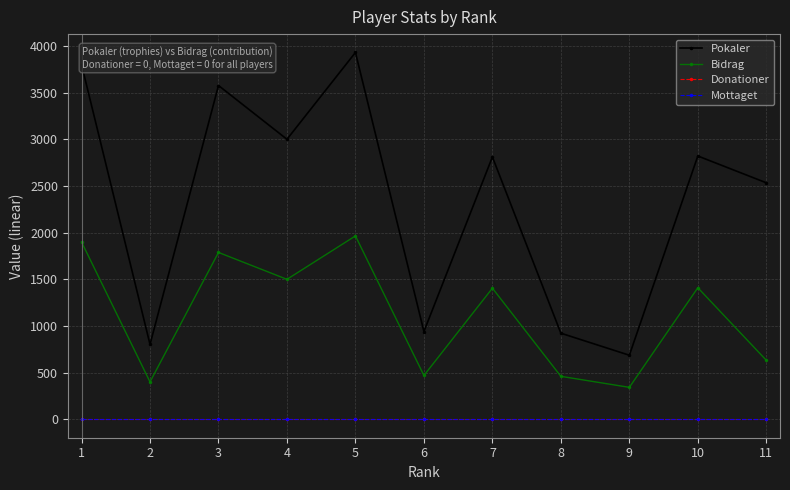

Is this an area chart (filled region under the line)?

No